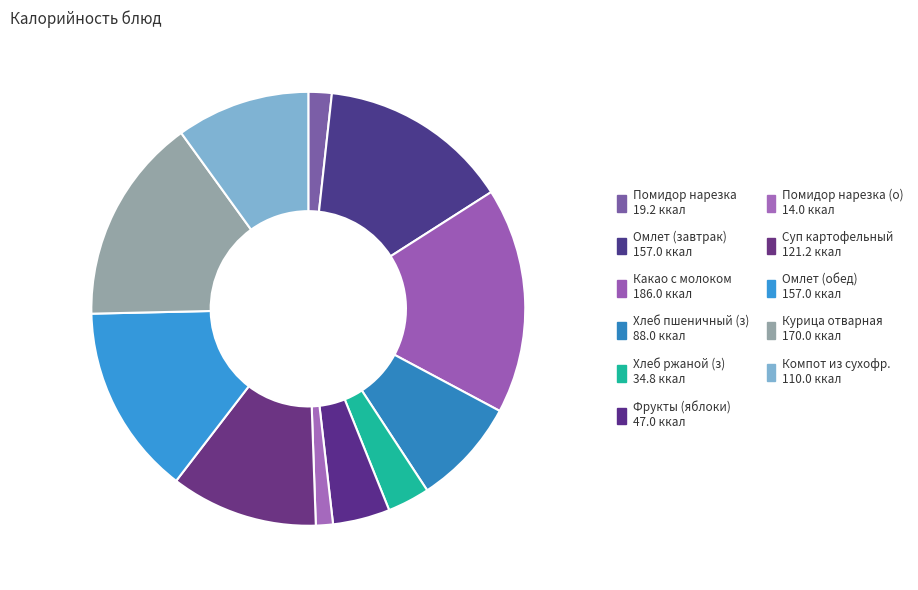

How many segments does this pie chart have?

11